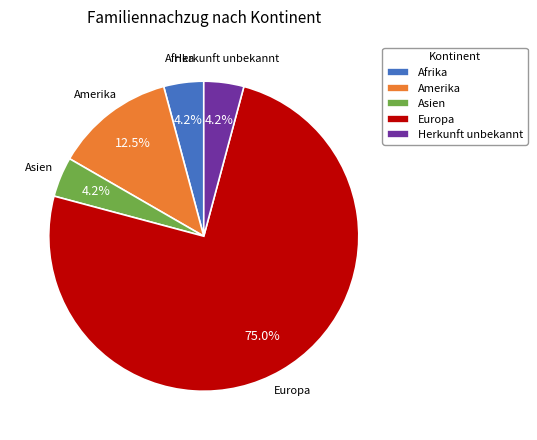

Is there a majority slice in this chart?

Yes